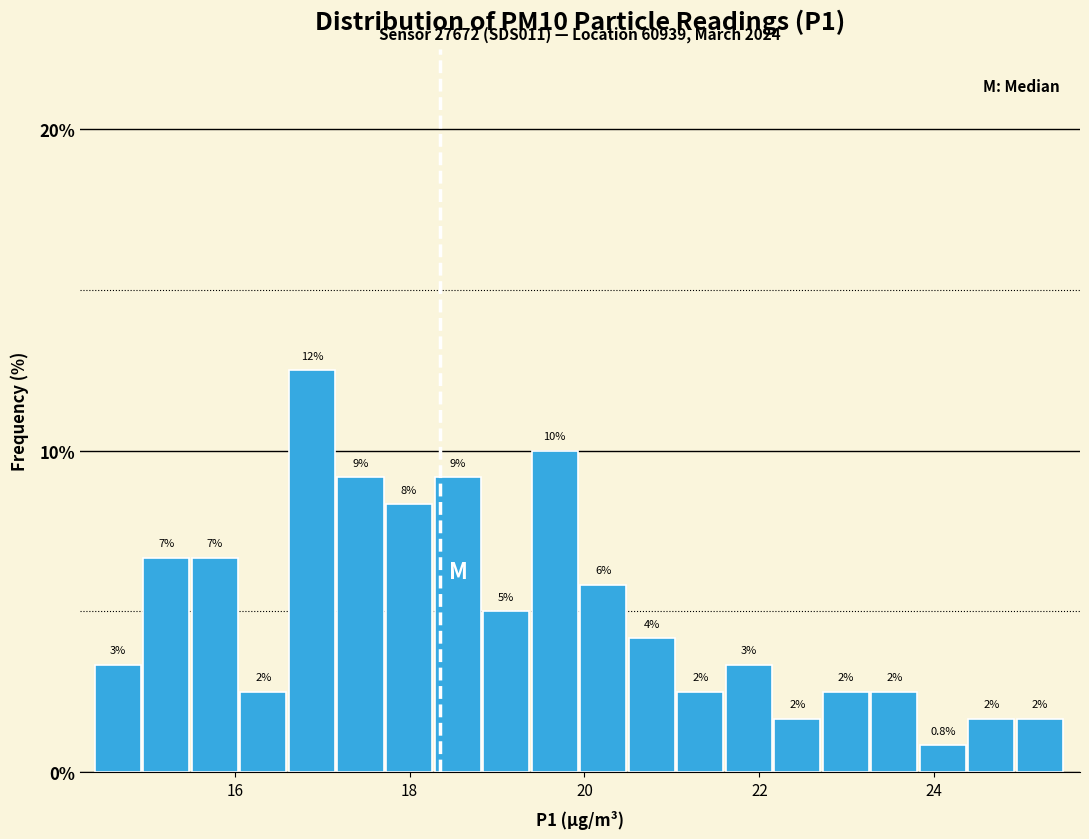

Around what value on the x-axis is the tallest bar? Give the approximate position of its centre, as read against the axis.

16.8